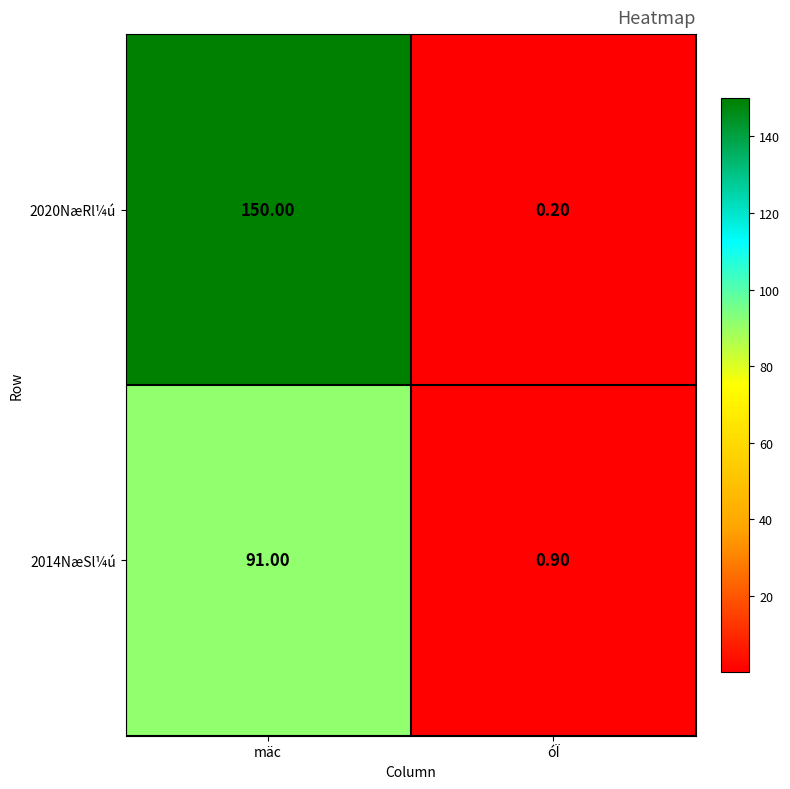

Which series changed the most between mäc and óÏ?

2020NæRl¼ú